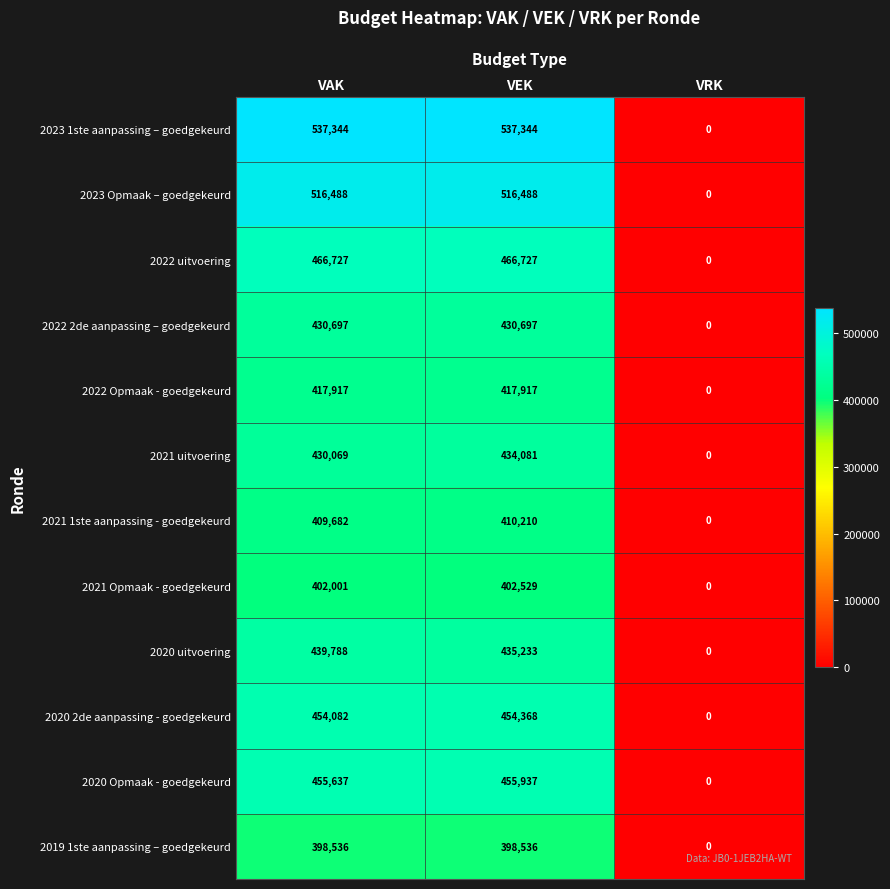

What is the total value across all series at VAK?

5358968